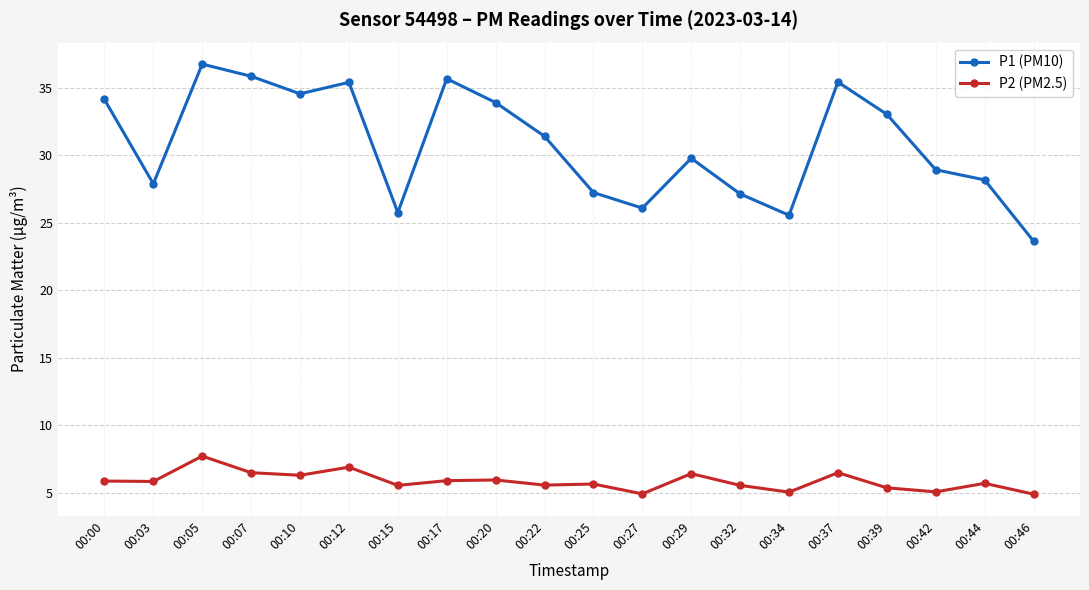

What is the maximum value shown in the chart?

36.8